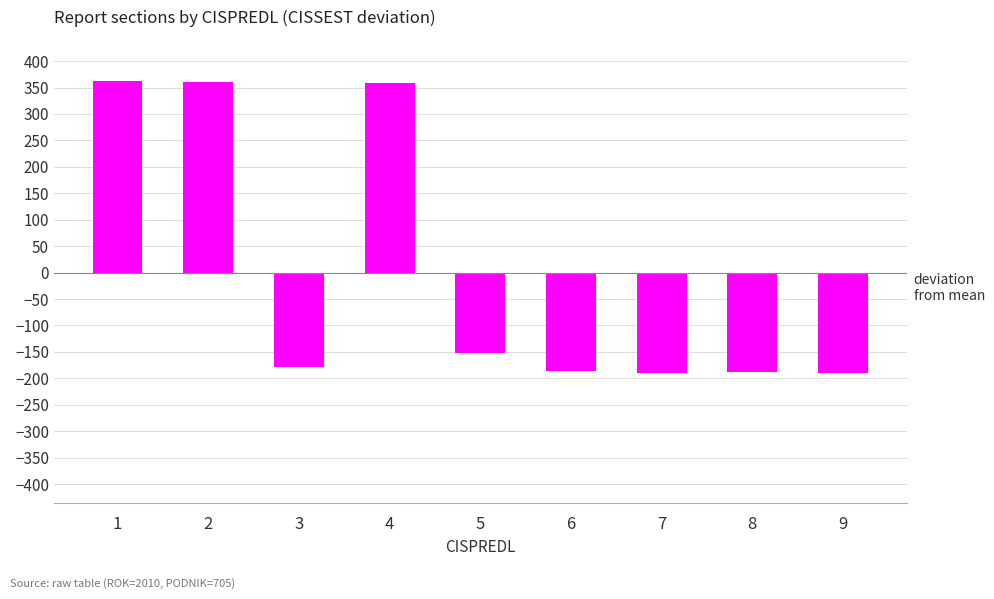

What is the value of the 1st bar from the left?

362.3